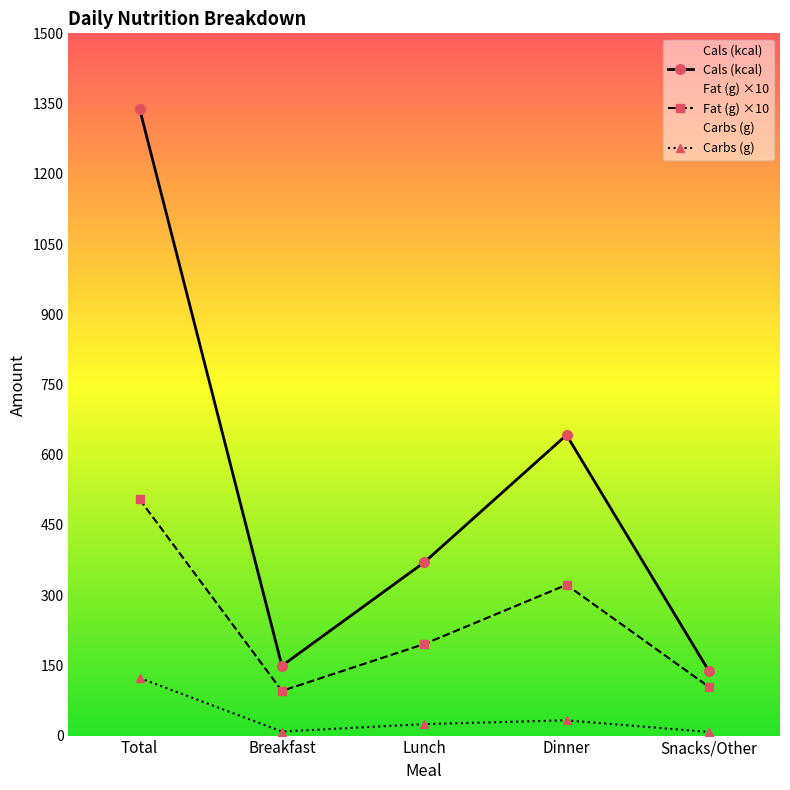

What is the difference between the Cals (kcal) values at Total and Breakfast?

1190.0